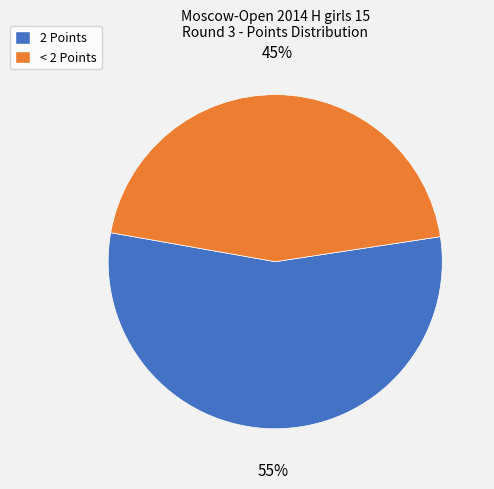

What is the largest slice in the pie chart?

2 Points